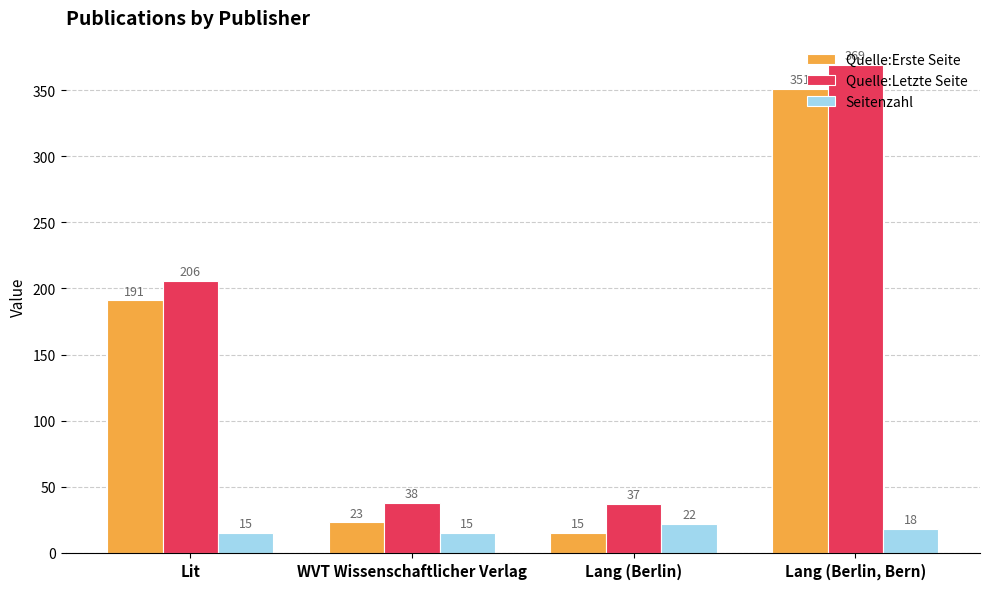

Which category has the highest value in the Seitenzahl series?

Lang (Berlin)